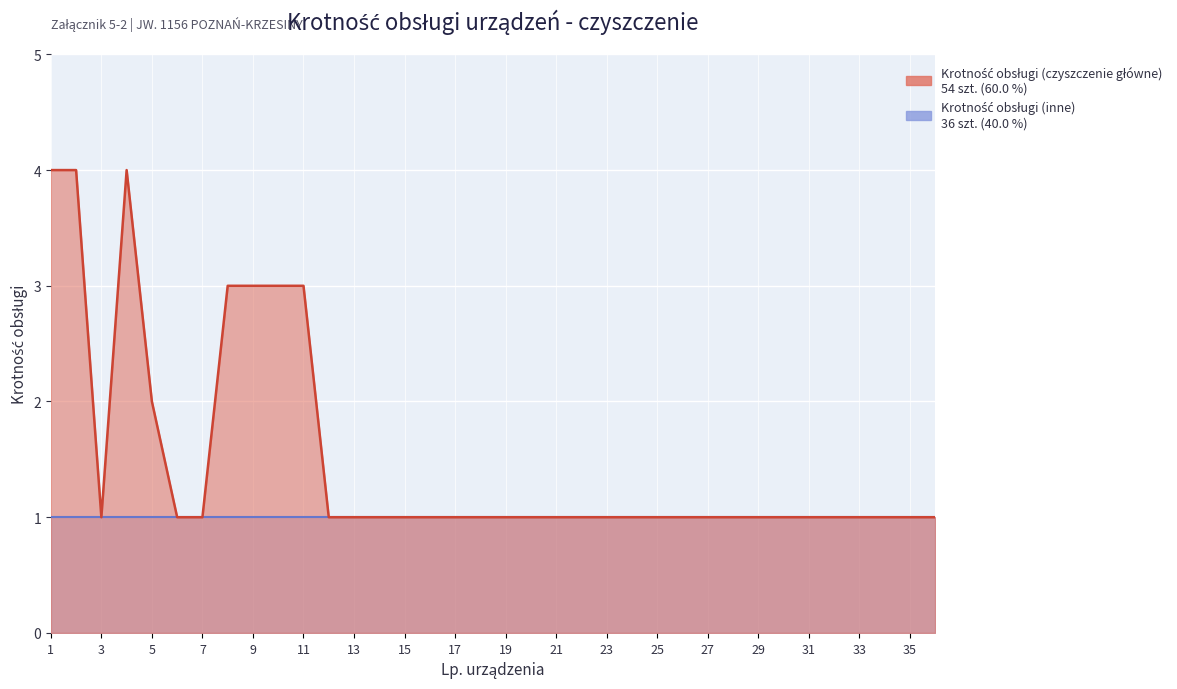

True or false: the data has more than 2 interior local peaks.

False